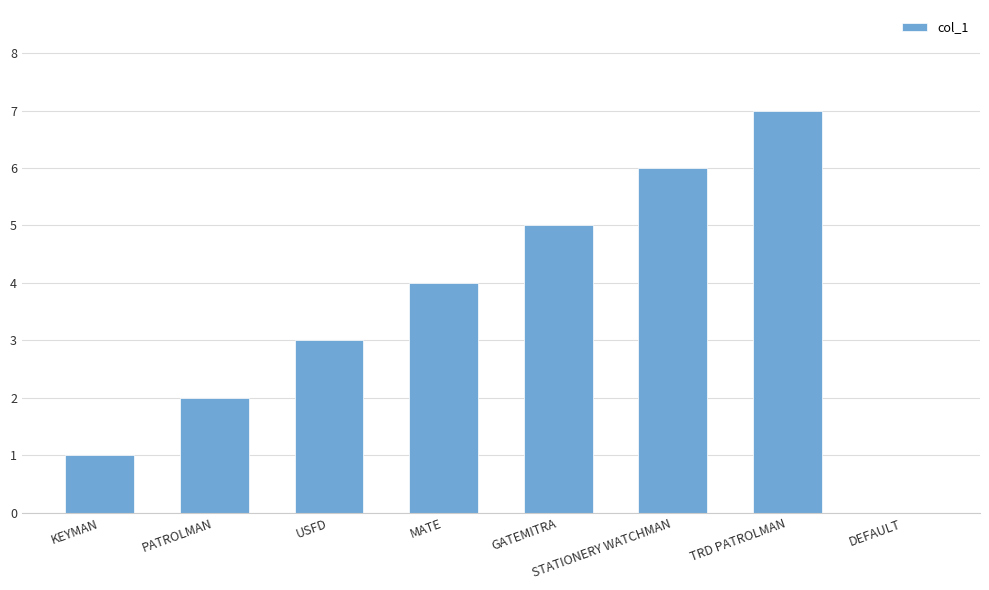

The value at MATE is 2. True or false?

False